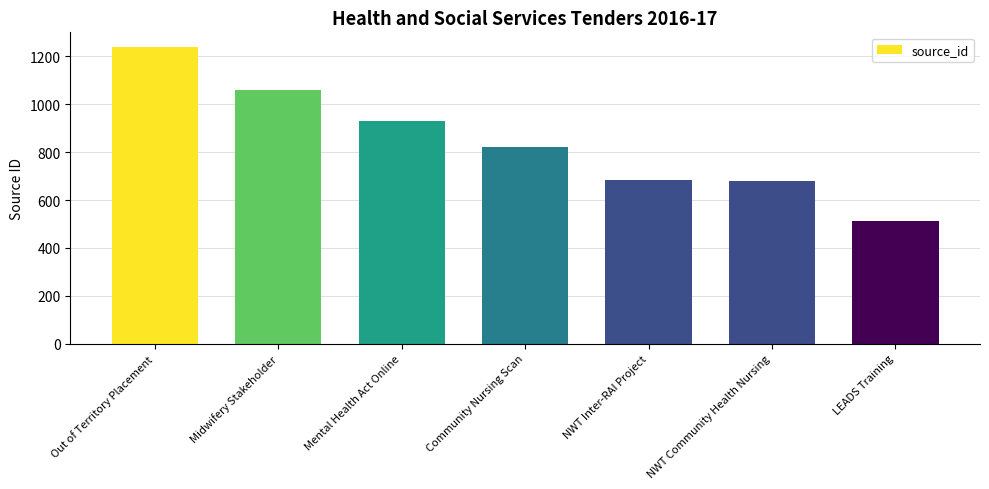

What is the difference between the second highest and second lowest values?

380